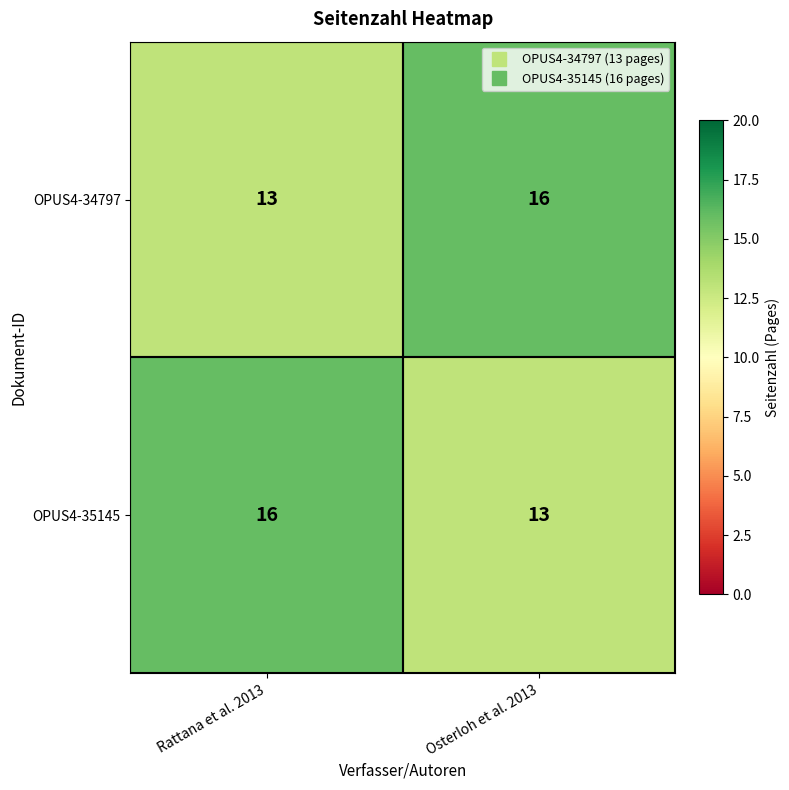

How many distinct data groups are displayed?

2